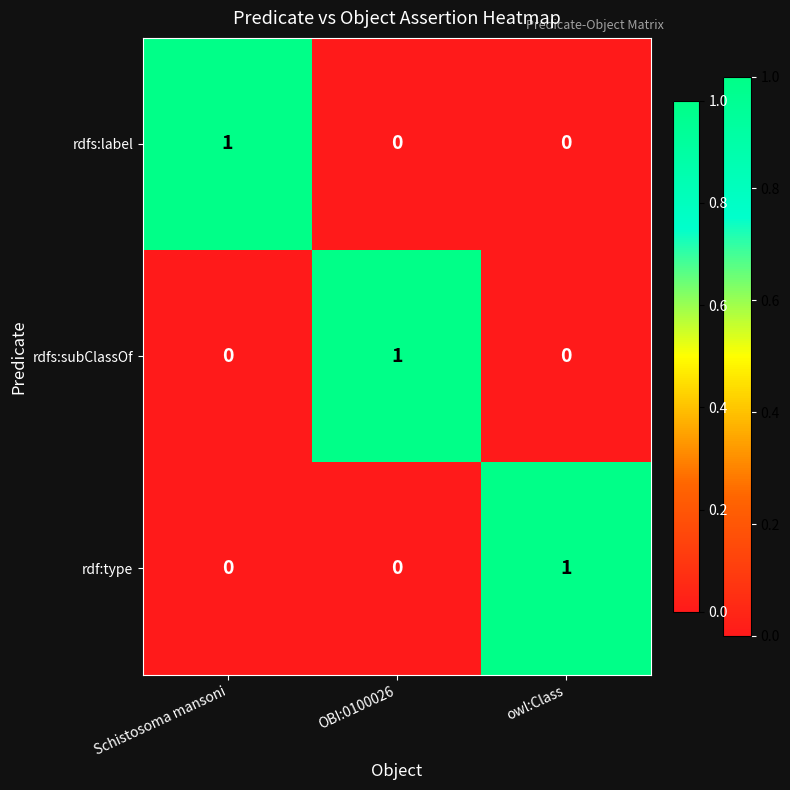

How many rdf:type values are between 0 and 1?

3